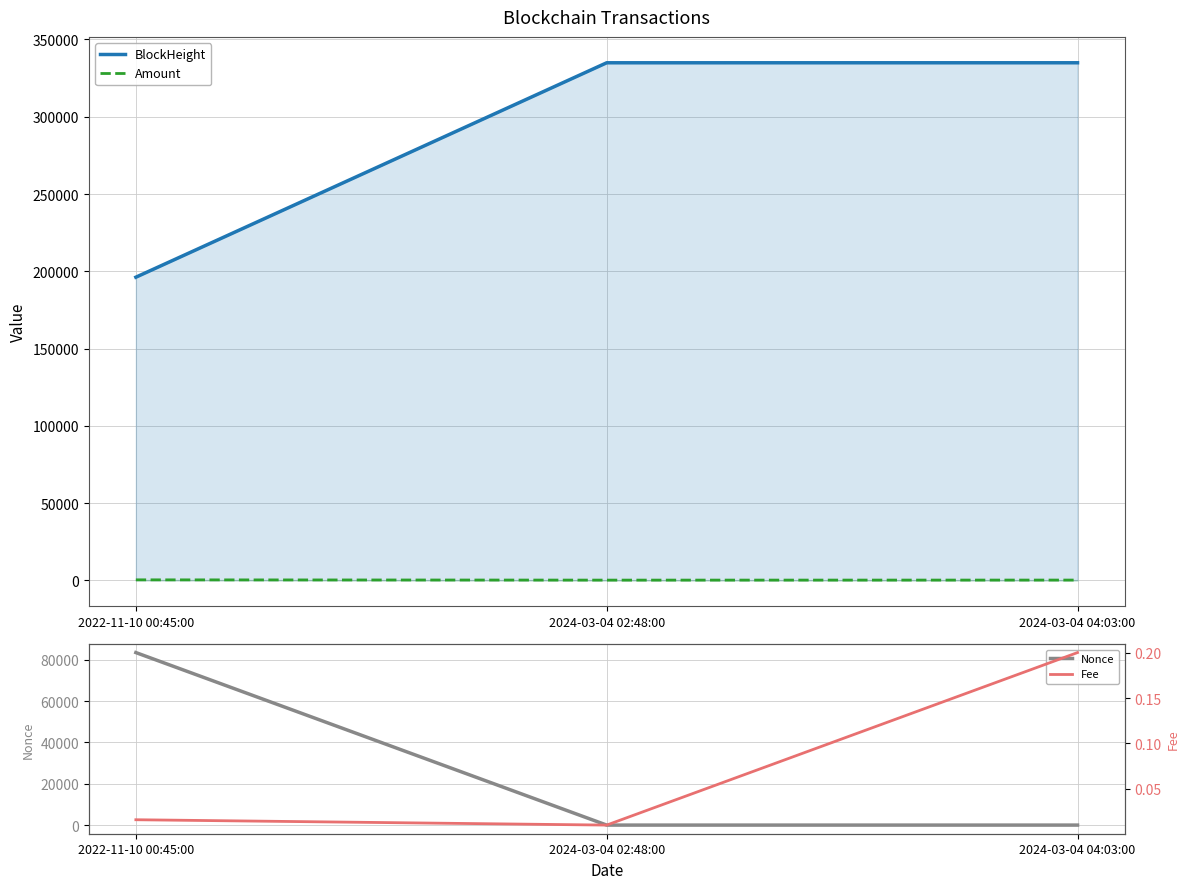

Rank the series at 2024-03-04 04:03:00 from lowest to highest value.

Fee, Nonce, Amount, BlockHeight